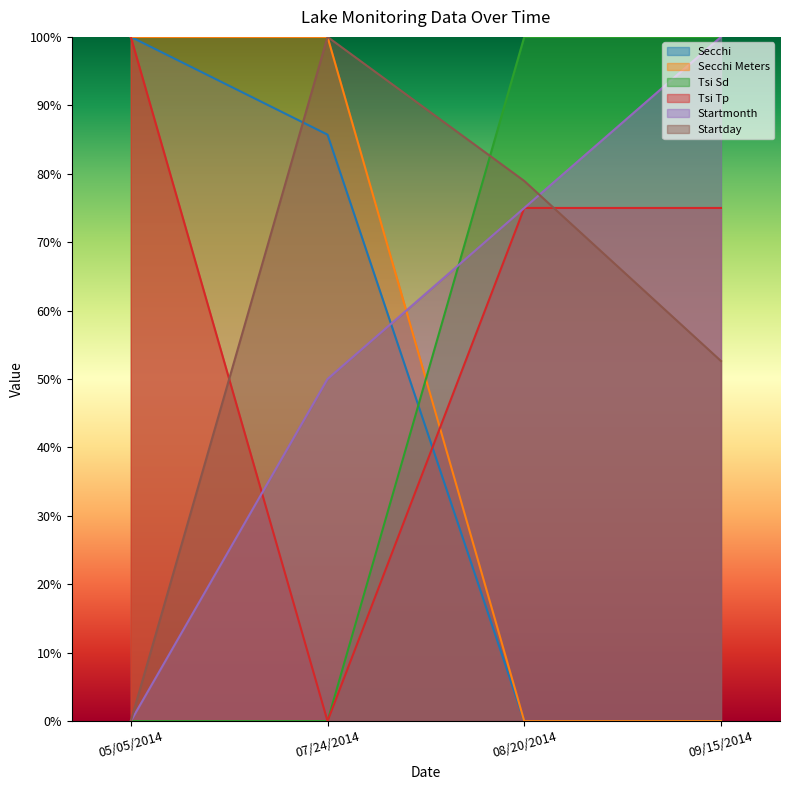

How many data points in Tsi Tp are above 75?

1